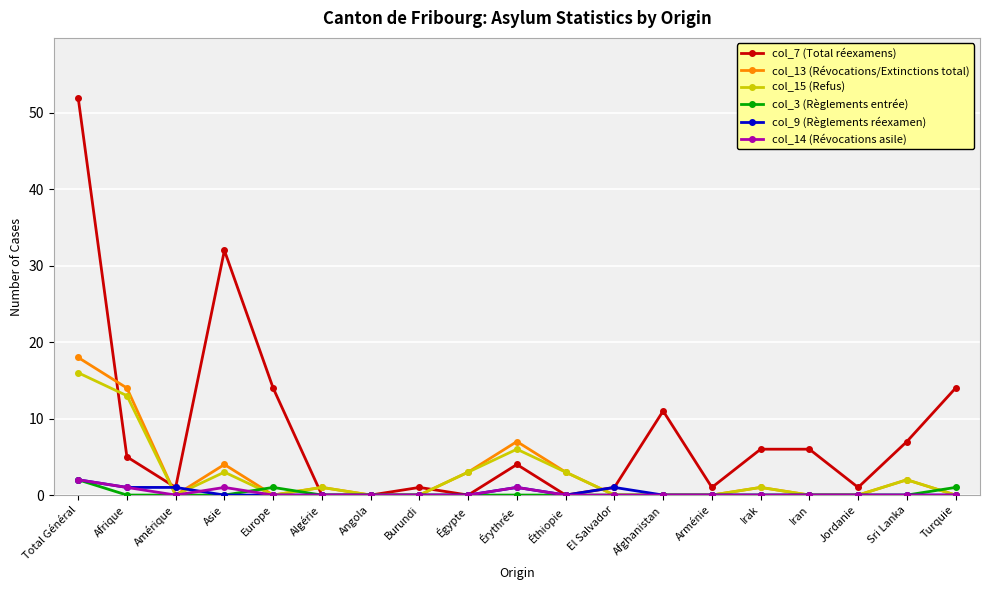

Reading right to left, list all the values displayed in this chart.

col_7 (Total réexamens): 14	7	1	6	6	1	11	1	0	4	0	1	0	0	14	32	1	5	52
col_13 (Révocations/Extinctions total): 0	2	0	0	1	0	0	0	3	7	3	0	0	1	0	4	0	14	18
col_15 (Refus): 0	2	0	0	1	0	0	0	3	6	3	0	0	1	0	3	0	13	16
col_3 (Règlements entrée): 1	0	0	0	0	0	0	0	0	0	0	0	0	0	1	0	0	0	2
col_9 (Règlements réexamen): 0	0	0	0	0	0	0	1	0	1	0	0	0	0	0	0	1	1	2
col_14 (Révocations asile): 0	0	0	0	0	0	0	0	0	1	0	0	0	0	0	1	0	1	2